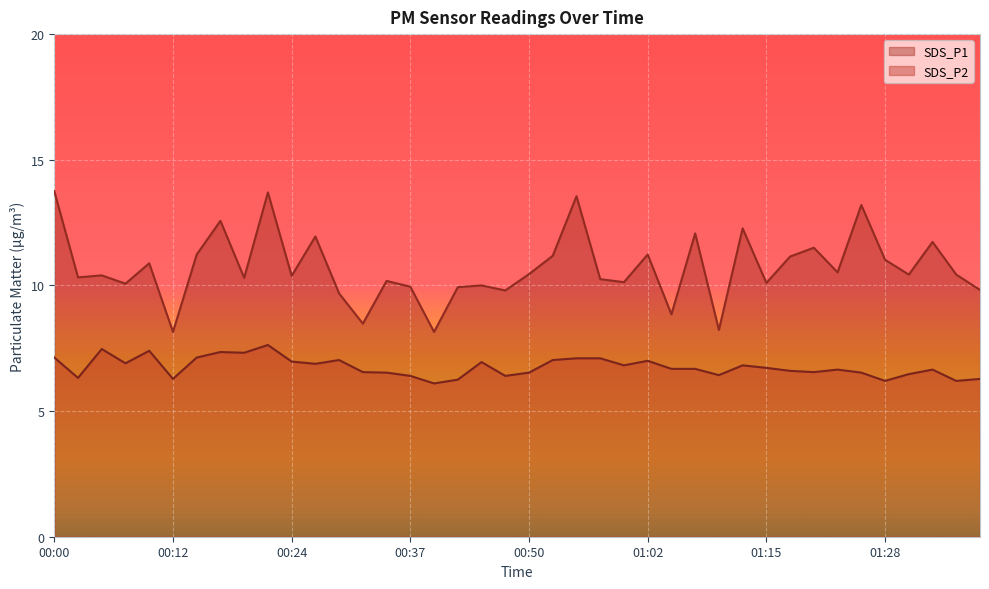

Where is the first local maximum for SDS_P2?

00:05